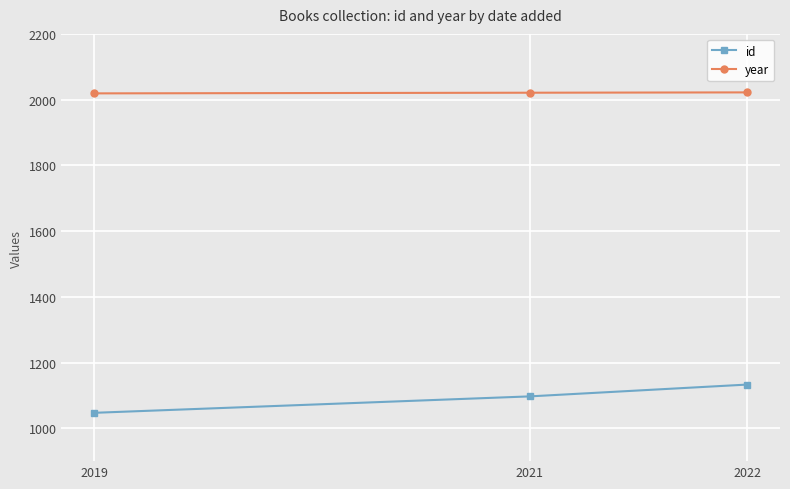

What is the minimum value shown in the chart?

1047